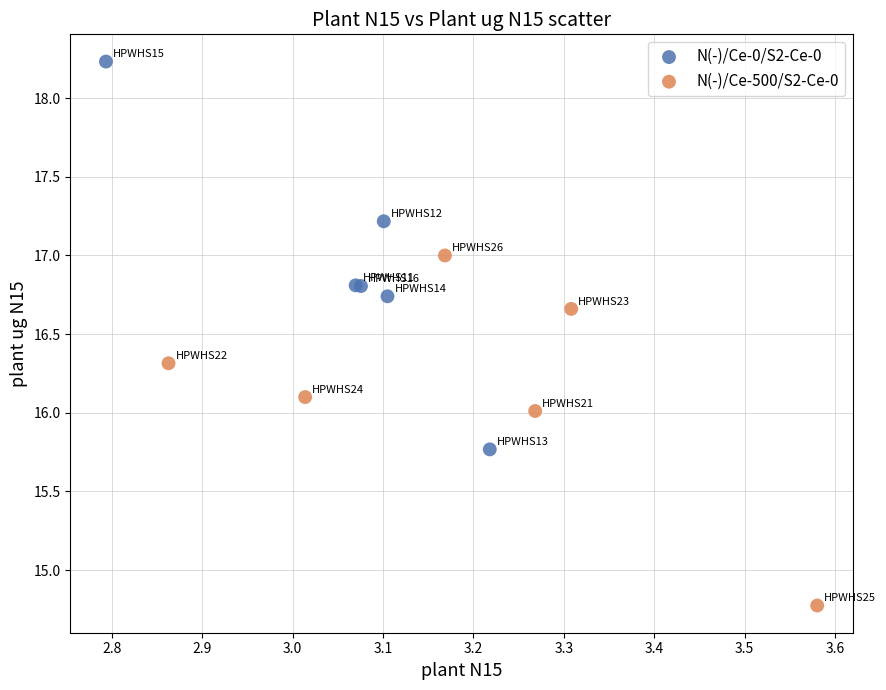

Which series has the largest Y range (max minus min)?

N(-)/Ce-0/S2-Ce-0